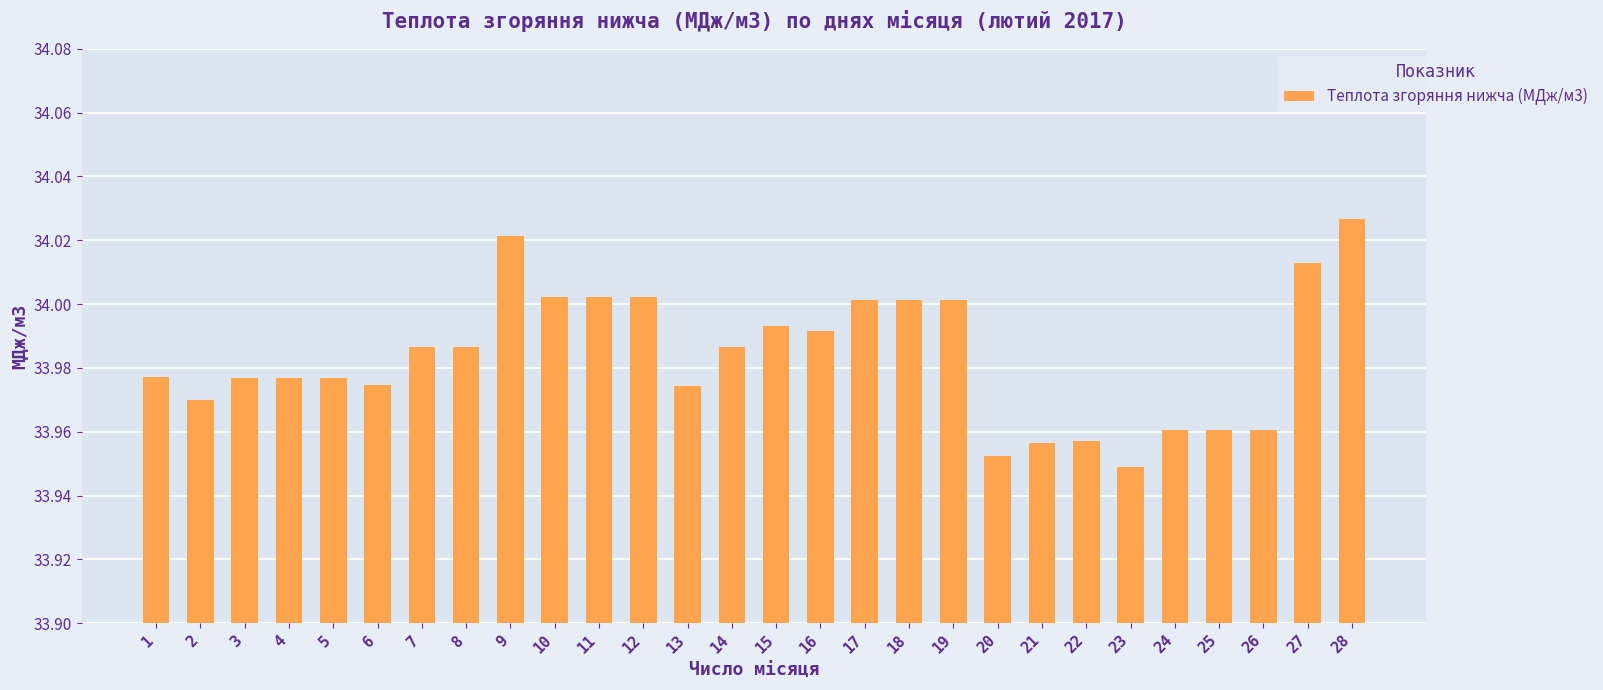

Where is the data nearest to the value 33?

23